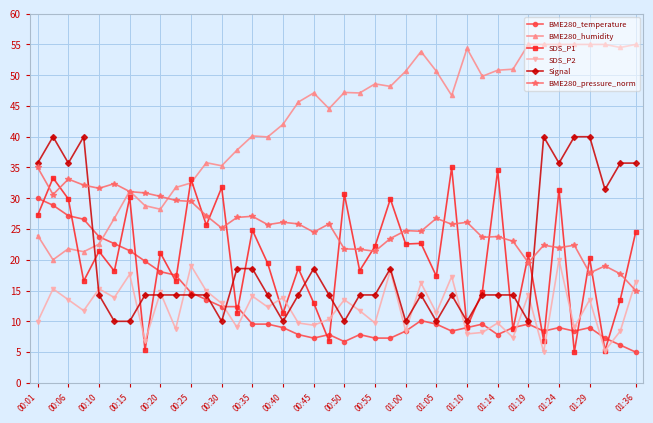

What is the value of the BME280_pressure_norm point at the 32nd from the left?

23.0